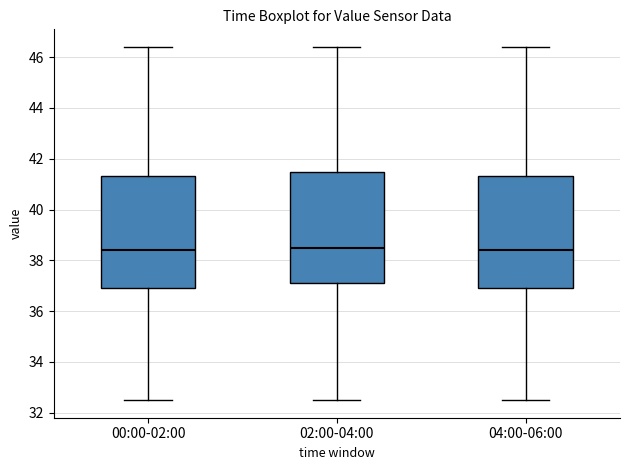

Where does the lower whisker of the box for 00:00-02:00 end on the y-axis? The values are not printed on the chart, so give them approximately, as read against the axis.

32.6